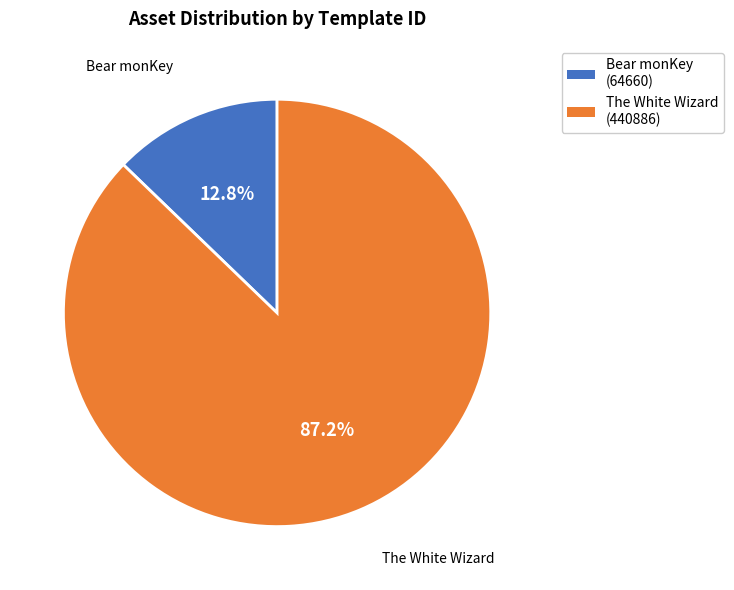

Does any single category account for the majority?

Yes